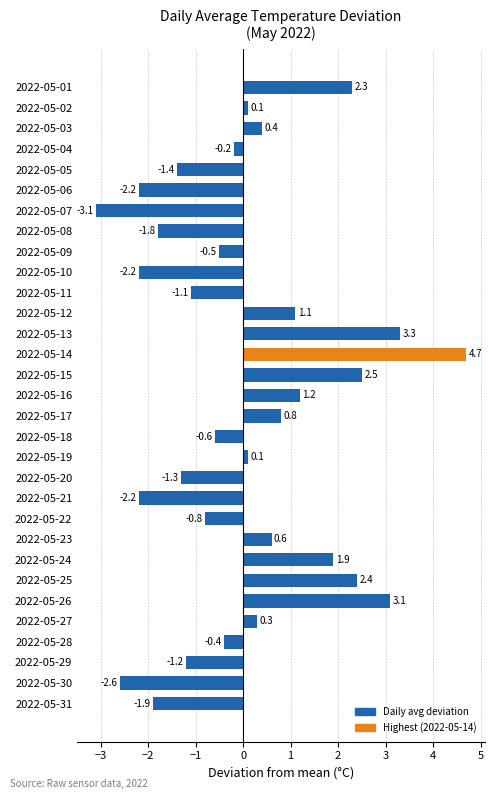

Reading bottom to top, extract all data points from this chart.

-1.9	-2.6	-1.2	-0.4	0.3	3.1	2.4	1.9	0.6	-0.8	-2.2	-1.3	0.1	-0.6	0.8	1.2	2.5	4.7	3.3	1.1	-1.1	-2.2	-0.5	-1.8	-3.1	-2.2	-1.4	-0.2	0.4	0.1	2.3